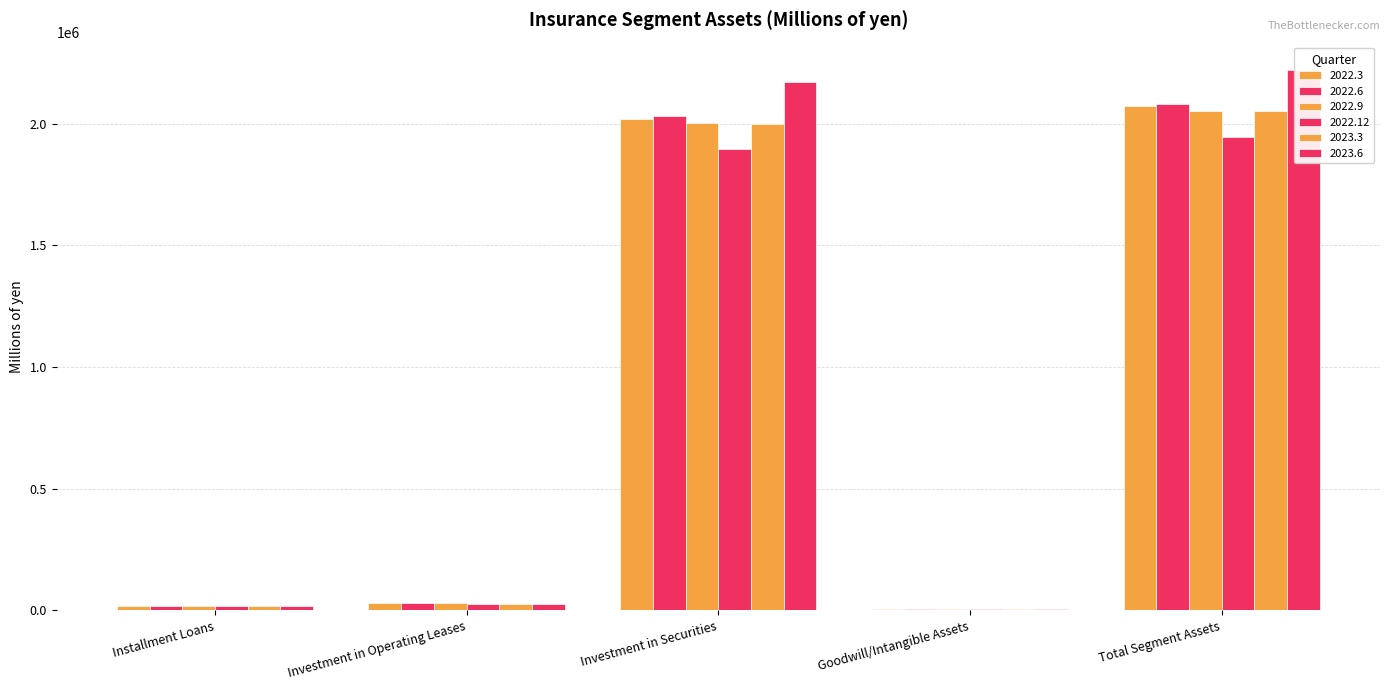

What is the lowest value of the 2022.6 series?

4721